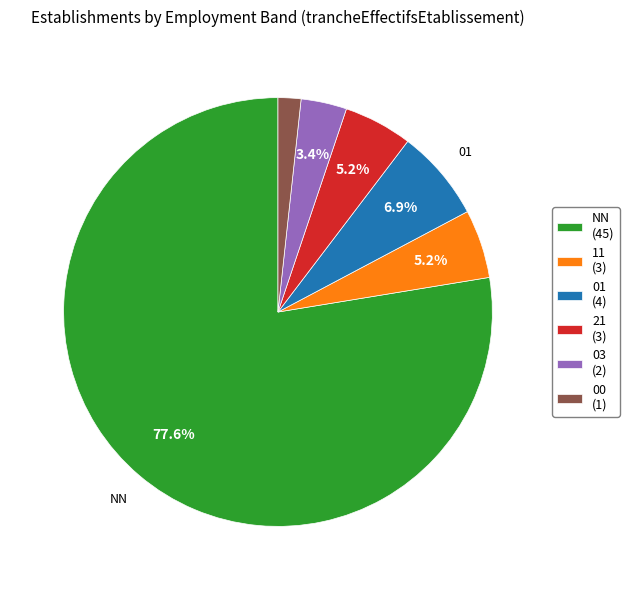

Which category has the smallest portion of the pie?

00